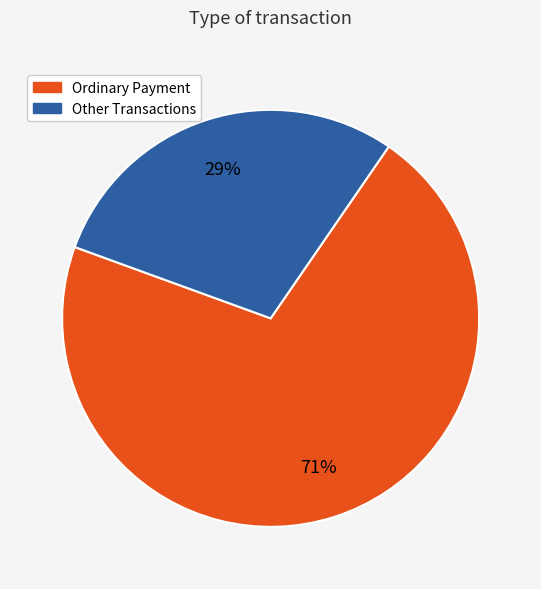

Combined, do Ordinary Payment and Other Transactions account for over 50%?

Yes